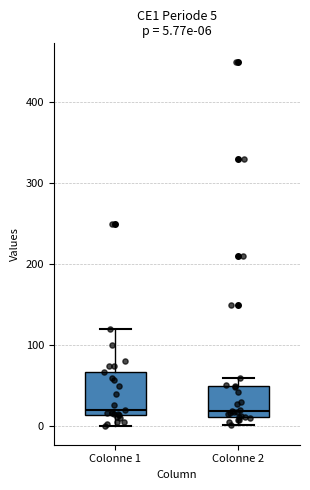

Which box is the tallest, from its lower edge to its upper edge?

Colonne 1